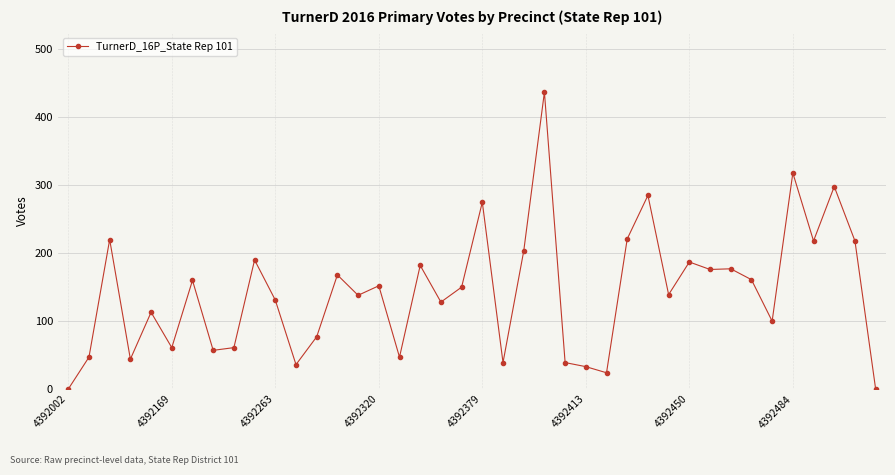

What is the difference between the maximum and minimum values?

437